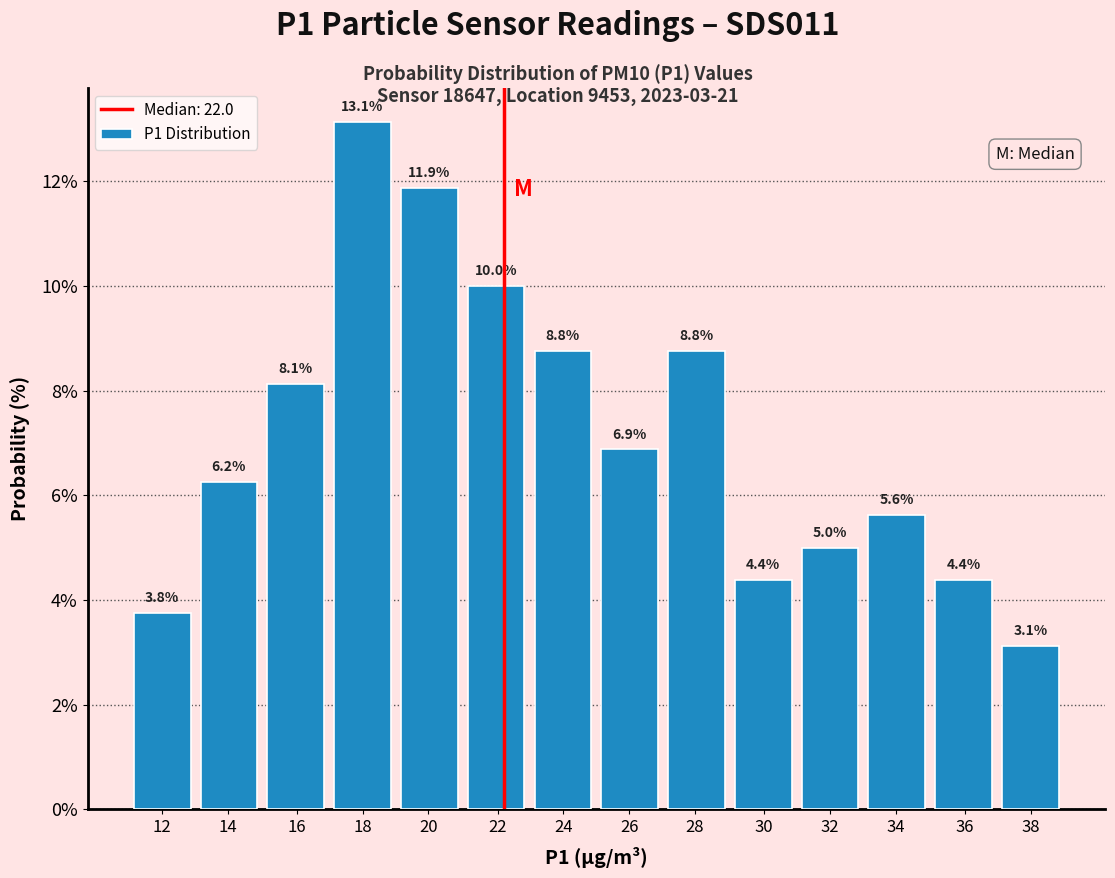

What is the ratio of the value at 14 to the value at 30?

1.4